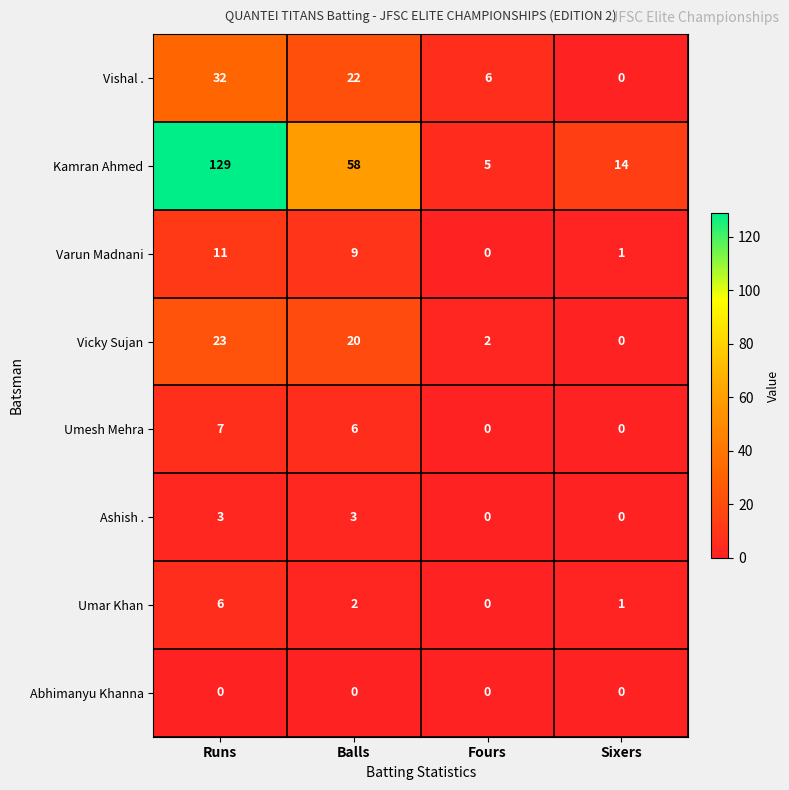

What is the average value of the Varun Madnani series?

5